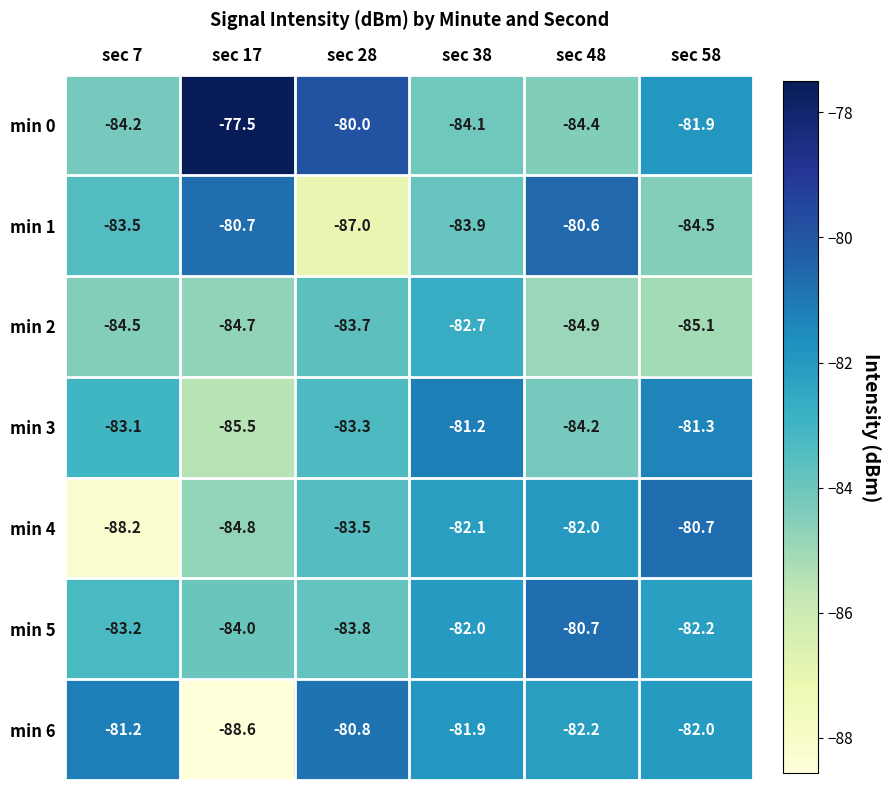

What is the sum of the min 3 values at sec 7 and sec 38?

-164.3